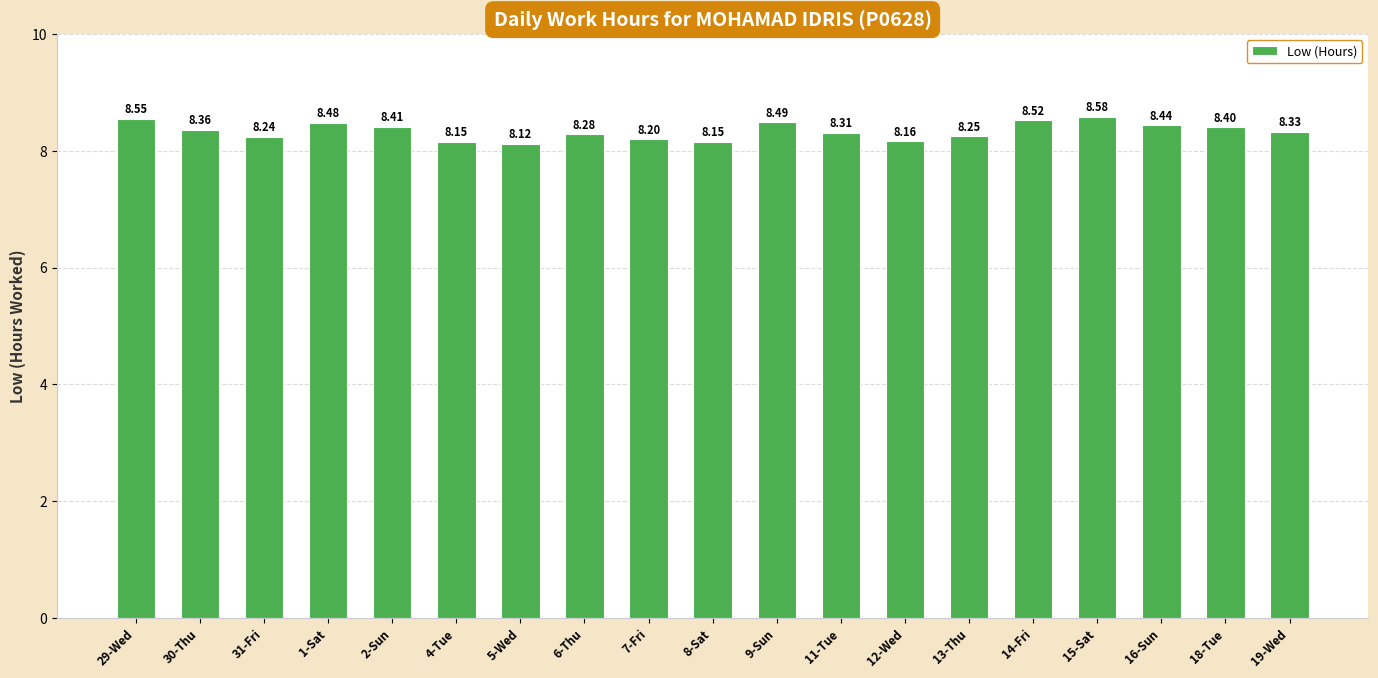

What is the average value?

8.3